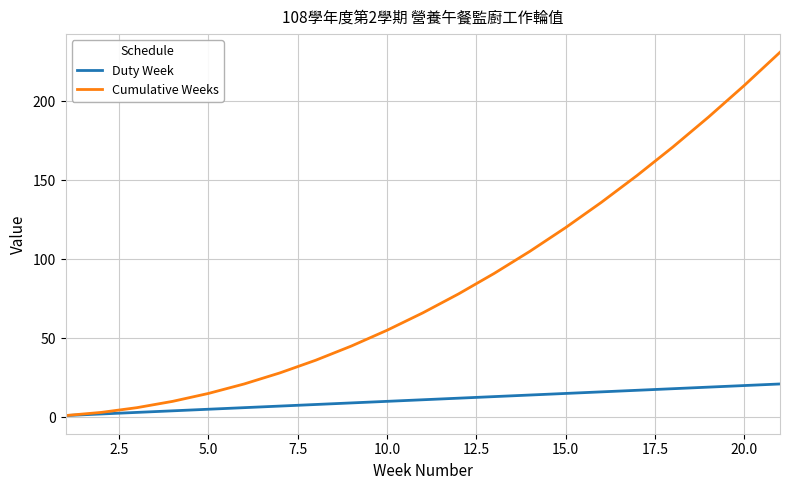

How many series are shown in this chart?

2